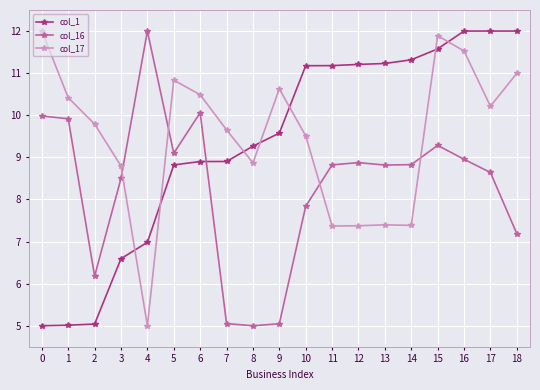

How many values in the col_17 series exceed 9?

12